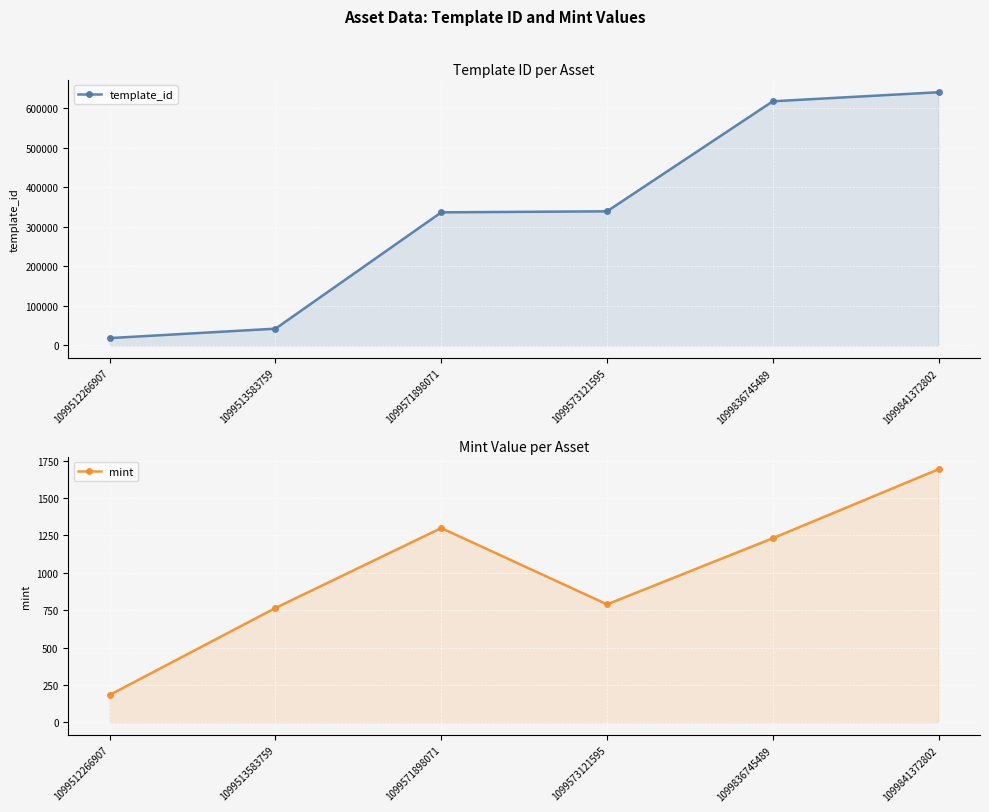

Where does the mint series first go above 1231?

1099571898071